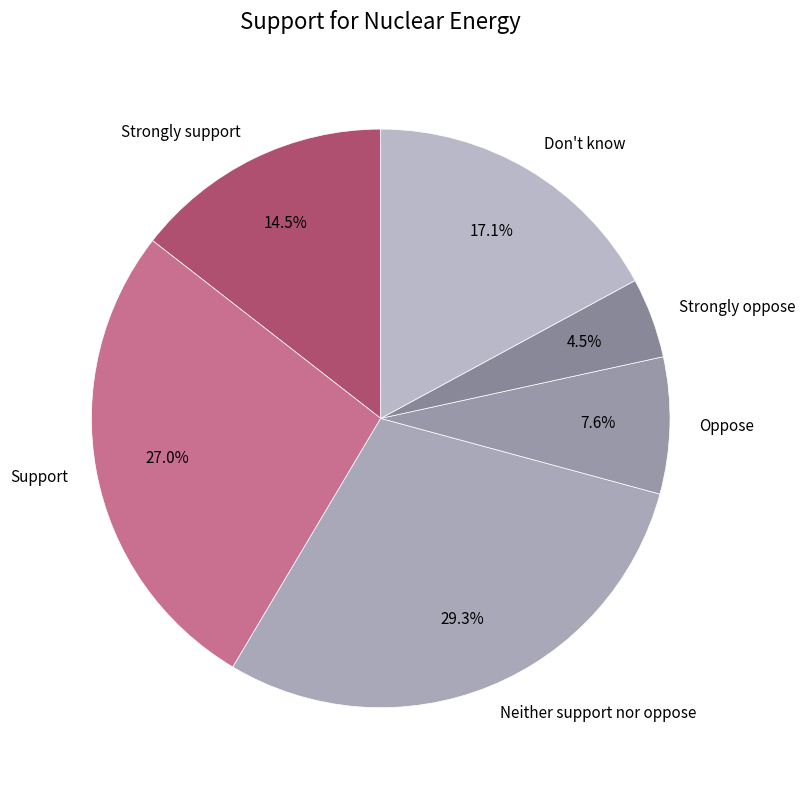

Which slice is the smallest?

Strongly oppose